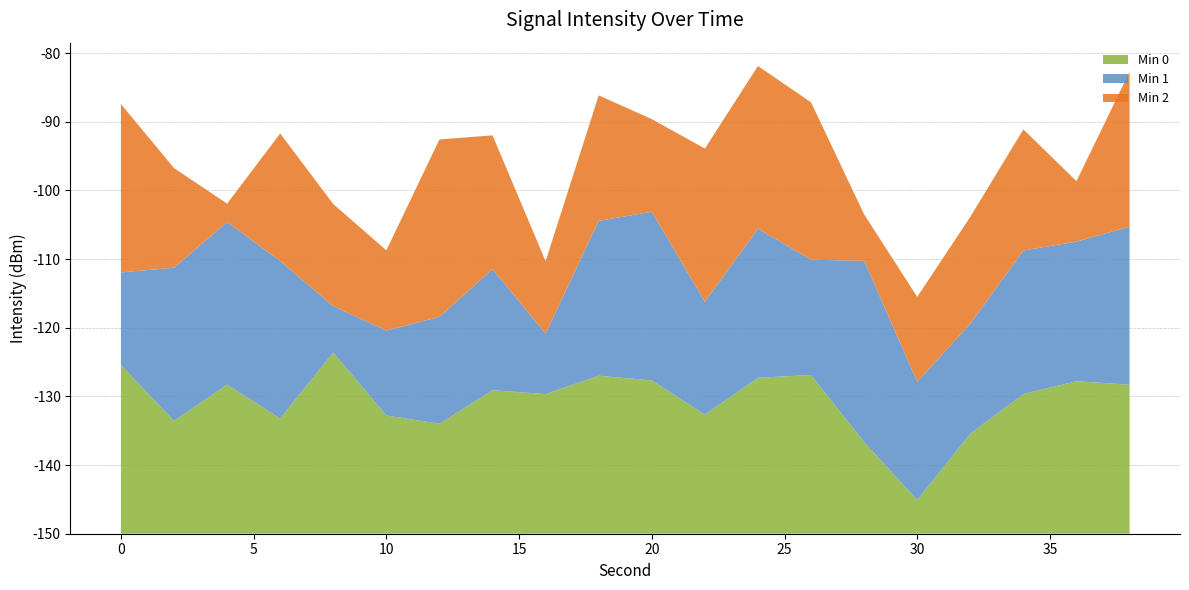

Reading left to right, list all the values displayed in this chart.

Min 0: 0=-125.4	2=-133.6	4=-128.3	6=-133.2	8=-123.6	10=-132.8	12=-134.0	14=-129.1	16=-129.7	18=-127.0	20=-127.7	22=-132.6	24=-127.3	26=-126.9	28=-136.6	30=-145.1	32=-135.4	34=-129.7	36=-127.8	38=-128.3
Min 1: 0=-136.5	2=-127.7	4=-126.3	6=-127.1	8=-143.2	10=-137.6	12=-134.4	14=-132.4	16=-141.2	18=-127.4	20=-125.4	22=-133.6	24=-128.3	26=-133.2	28=-123.6	30=-132.8	32=-134.0	34=-129.1	36=-129.7	38=-127.0
Min 2: 0=-125.5	2=-135.5	4=-147.3	6=-131.4	8=-135.1	10=-138.3	12=-124.2	14=-130.5	16=-139.4	18=-131.7	20=-136.5	22=-127.7	24=-126.3	26=-127.1	28=-143.2	30=-137.6	32=-134.4	34=-132.4	36=-141.2	38=-127.4